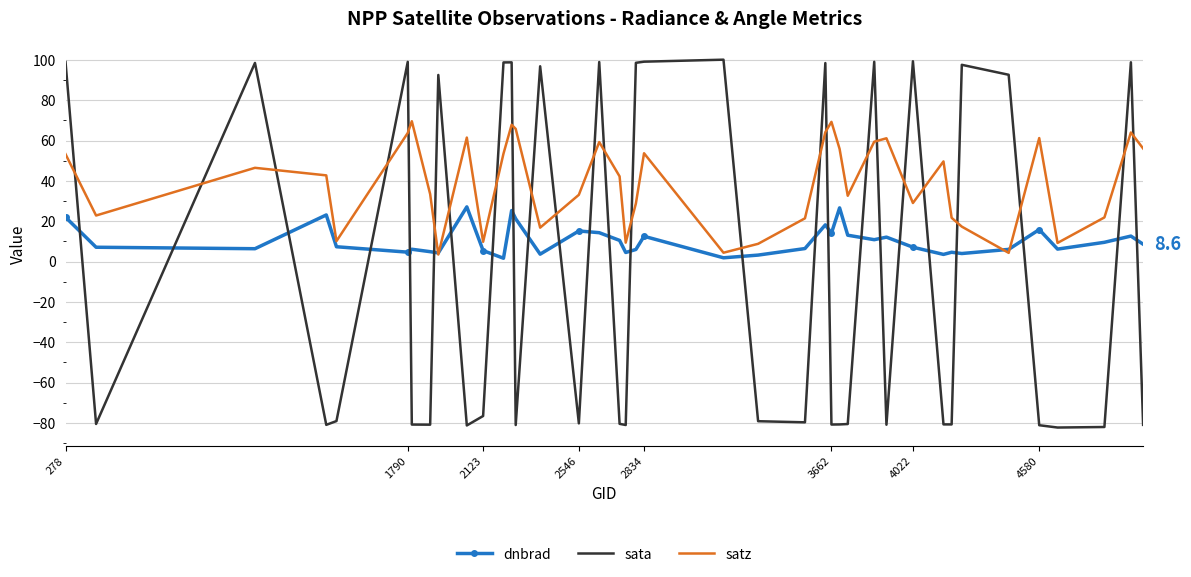

How many series are shown in this chart?

3